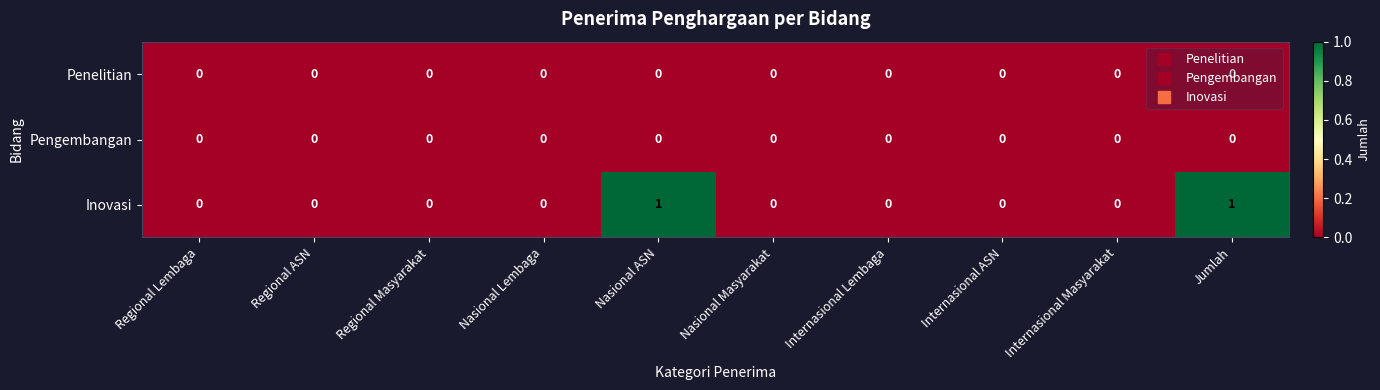

Which series has the widest spread of values?

Inovasi